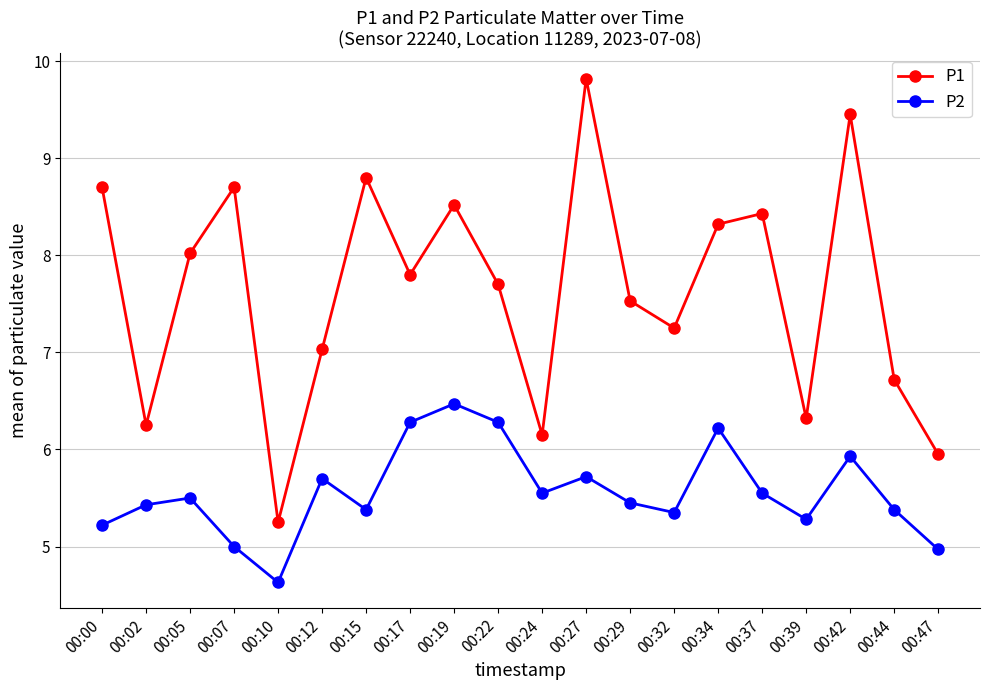

True or false: P2 and P1 intersect in this chart.

False